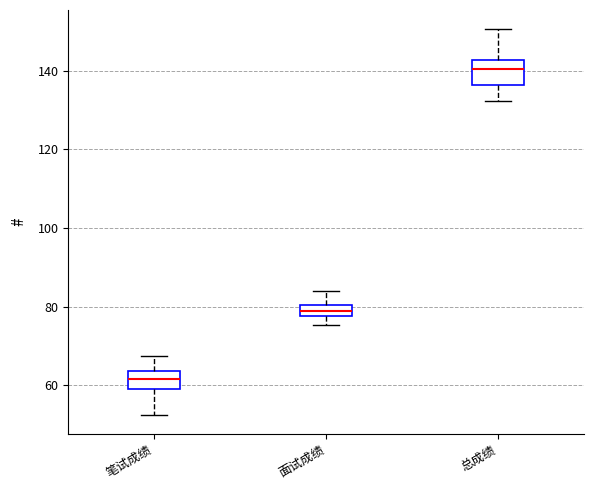

Where does the lower whisker of the box for 总成绩 end on the y-axis? The values are not printed on the chart, so give them approximately, as read against the axis.

132